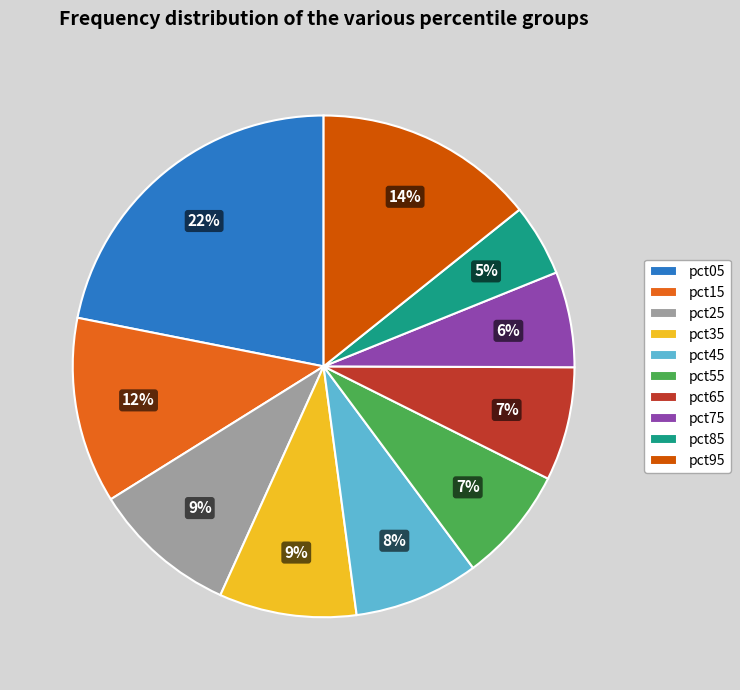

Is it true that pct05 is 32% of the pie?

False